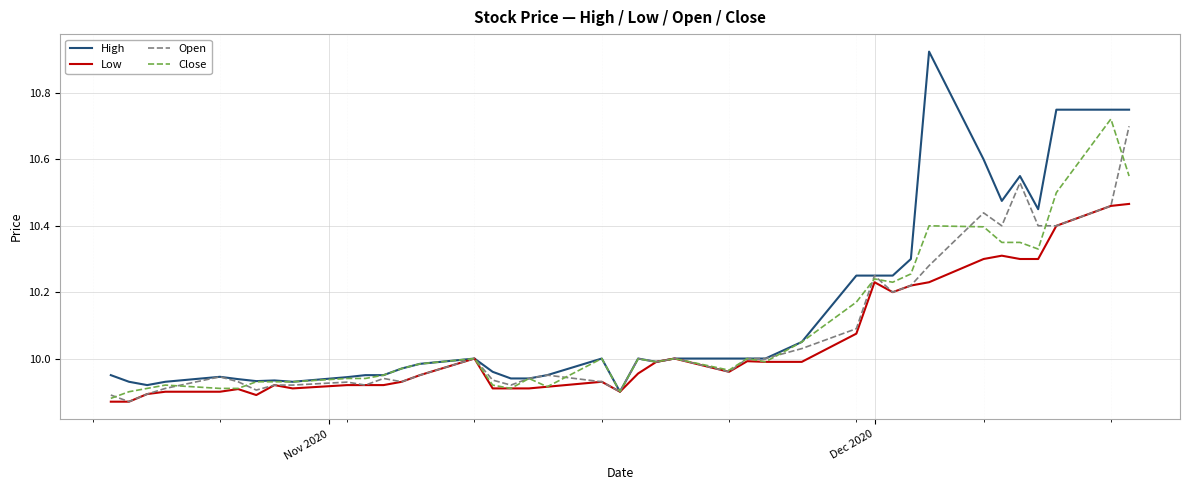

How many lines are shown in the chart?

4